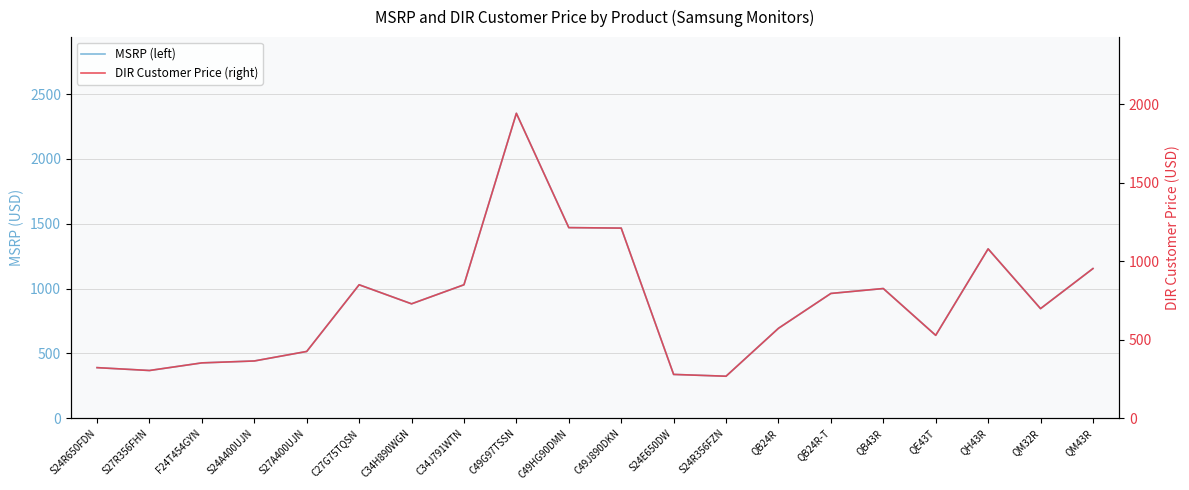

At which label is DIR Customer Price (right) closest to 1105?

QH43R